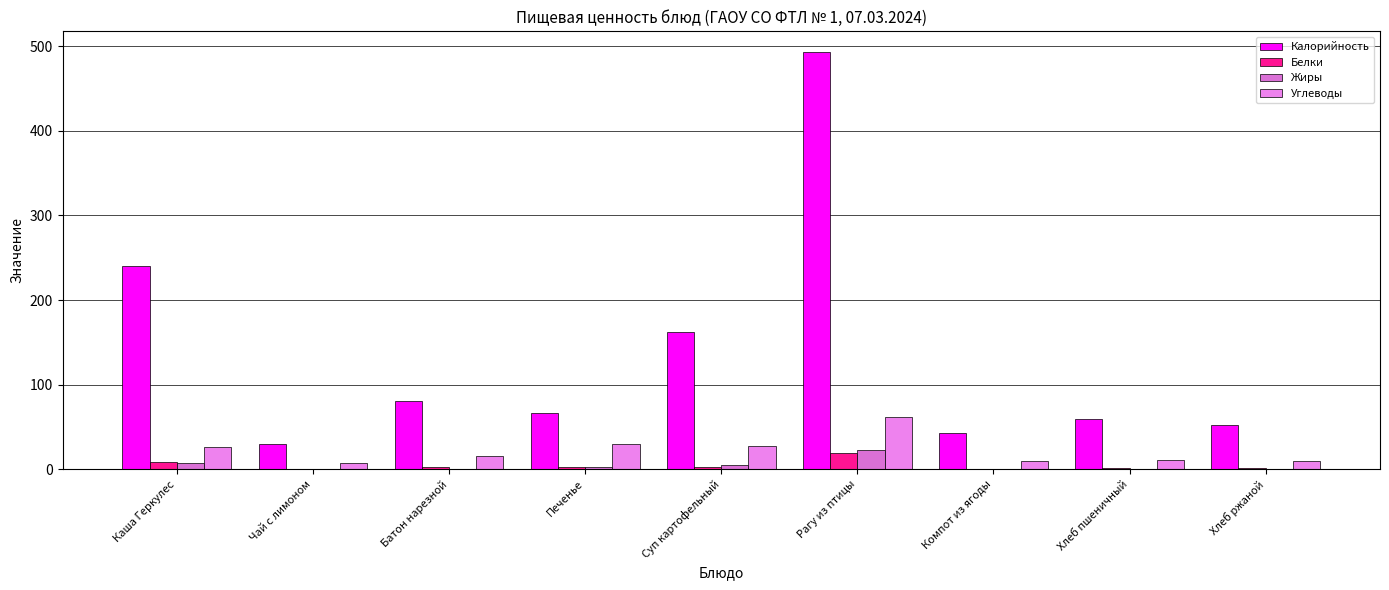

Count the number of data series in this chart.

4